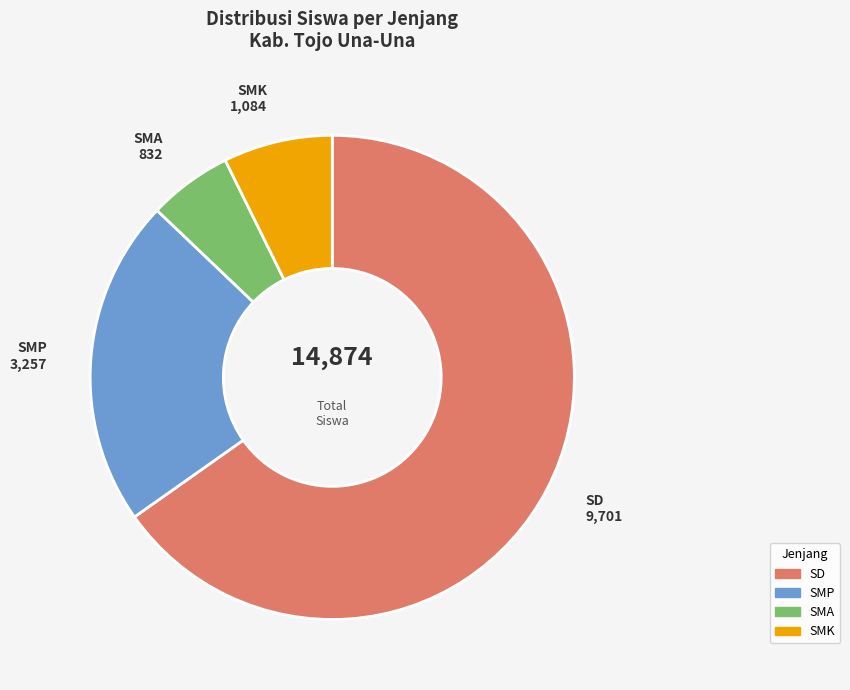

Is there any slice that represents more than half of the pie?

Yes